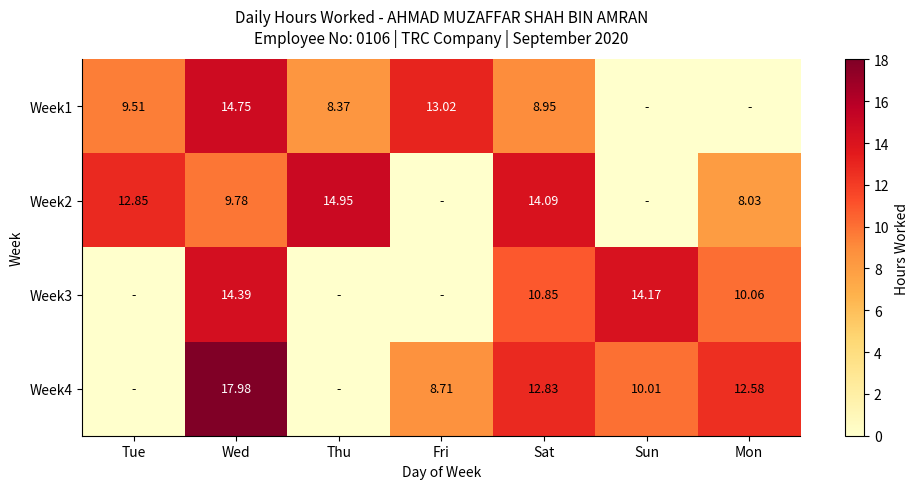

What is the difference between the highest and lowest values at Fri?

13.0